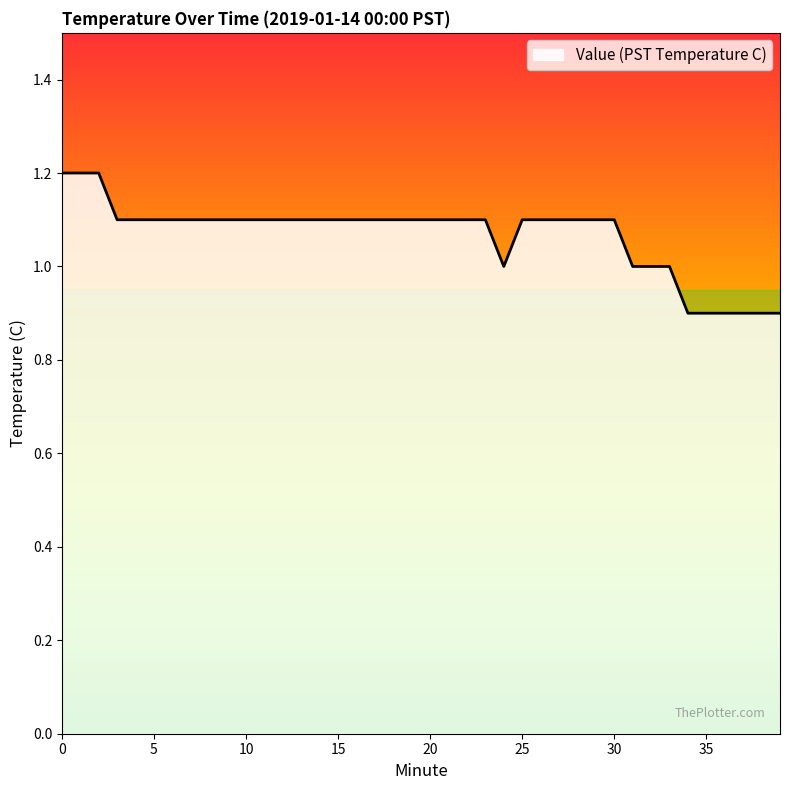

What is the difference between the maximum and minimum values?

0.3